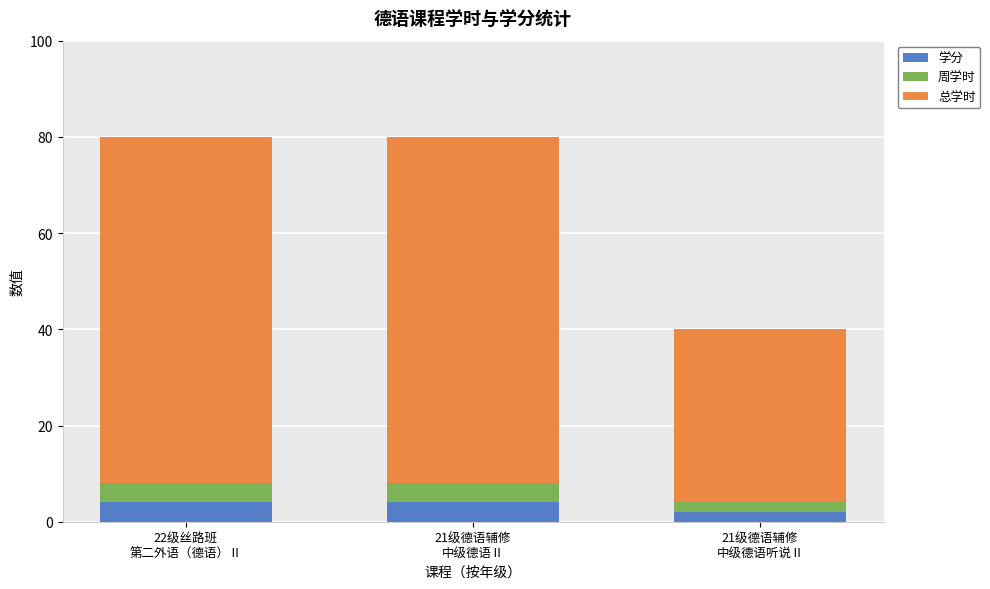

What is the highest value of the 学分 series?

4